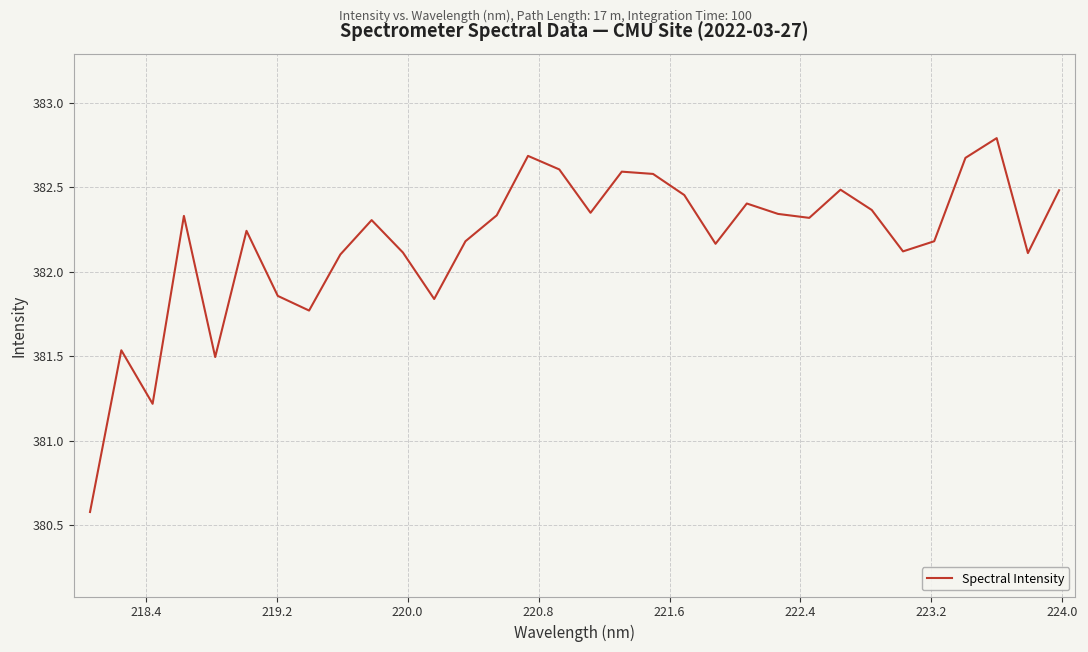

What is the difference between the maximum and minimum values?

2.2